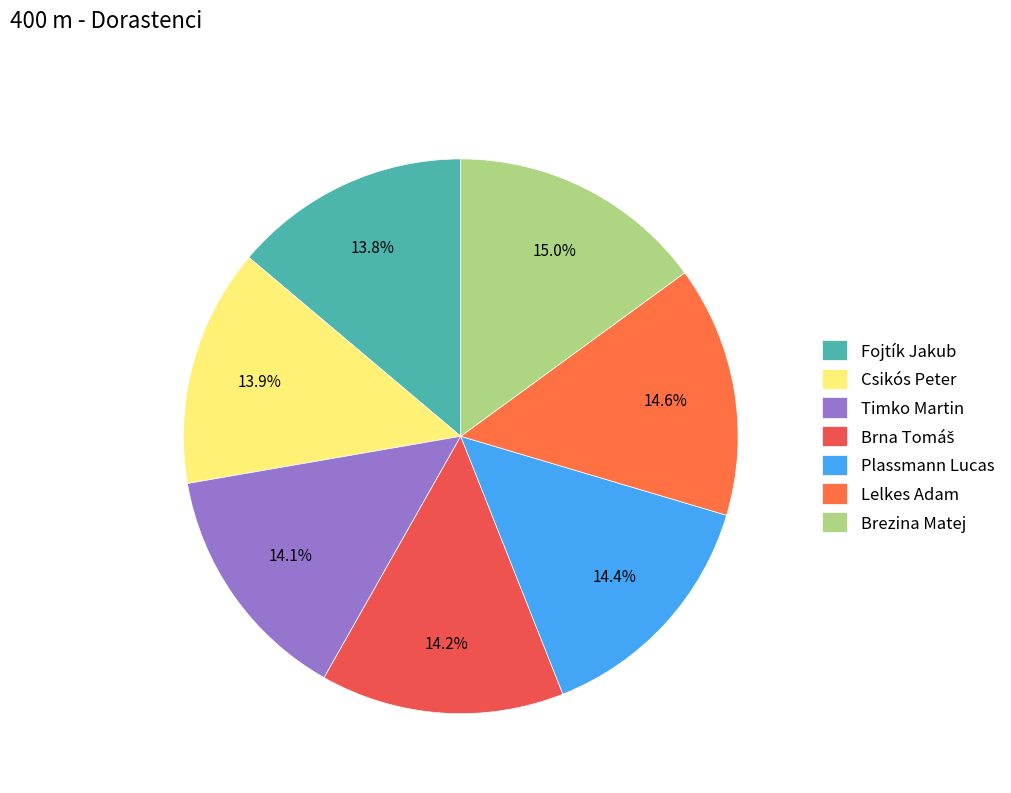

To the nearest percent, what percentage of the pie is Csikós Peter?

14%